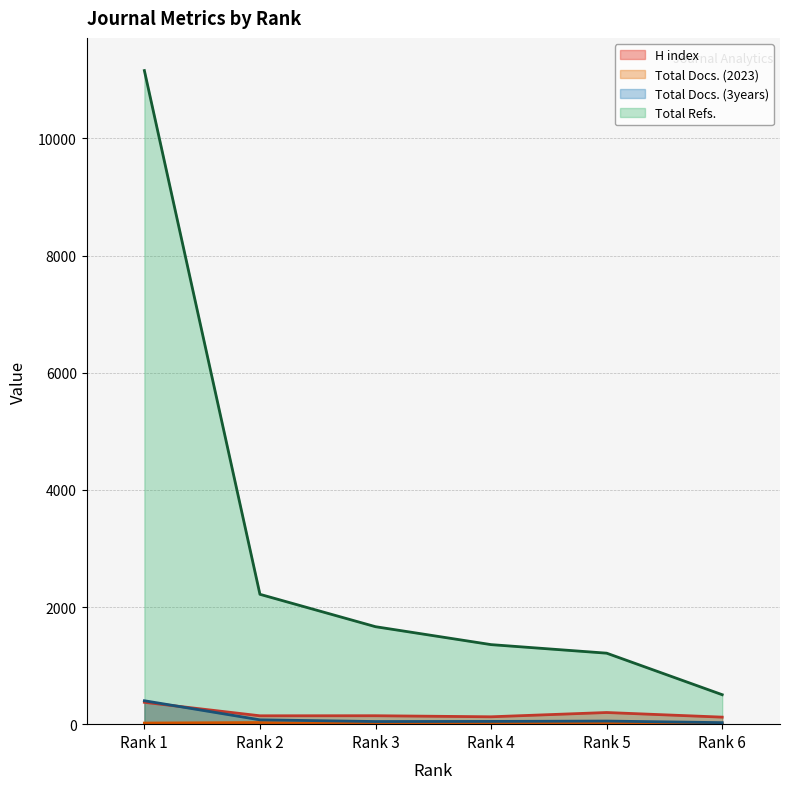

True or false: Total Docs. (3years) and Total Refs. cross at least once.

False